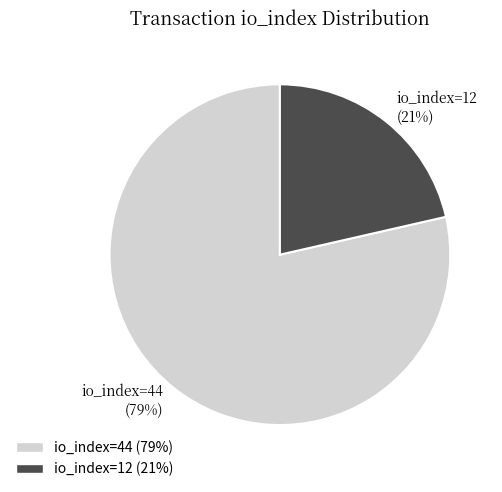

To the nearest percent, what is the combined percentage of io_index=12 and io_index=44?

100%